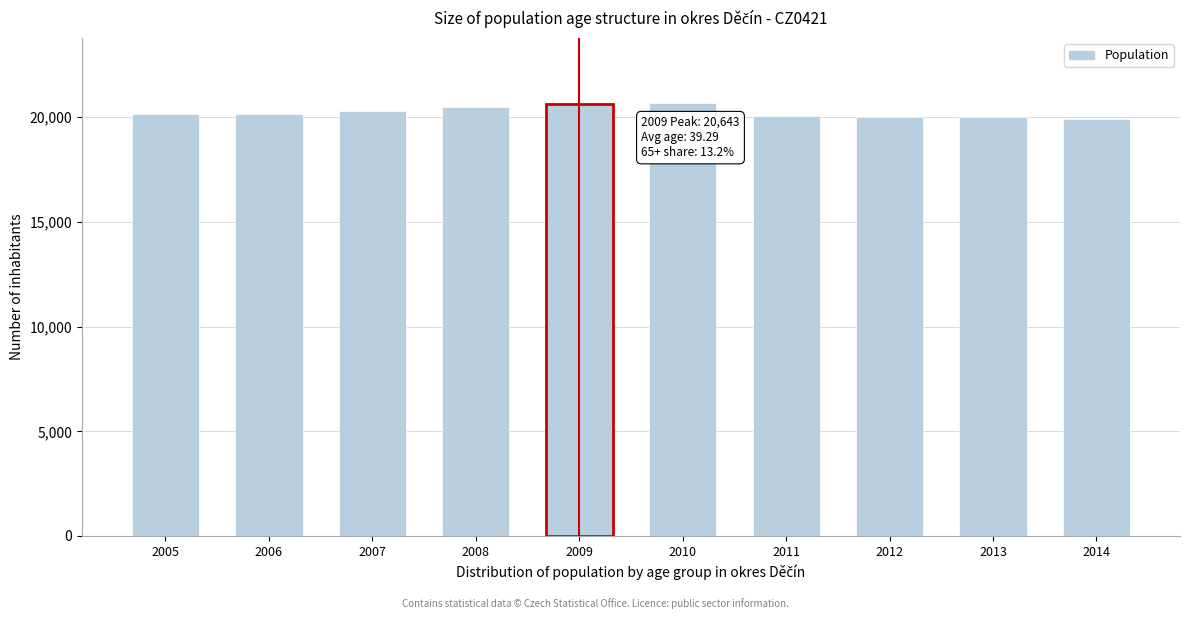

What is the greatest value displayed?

20675